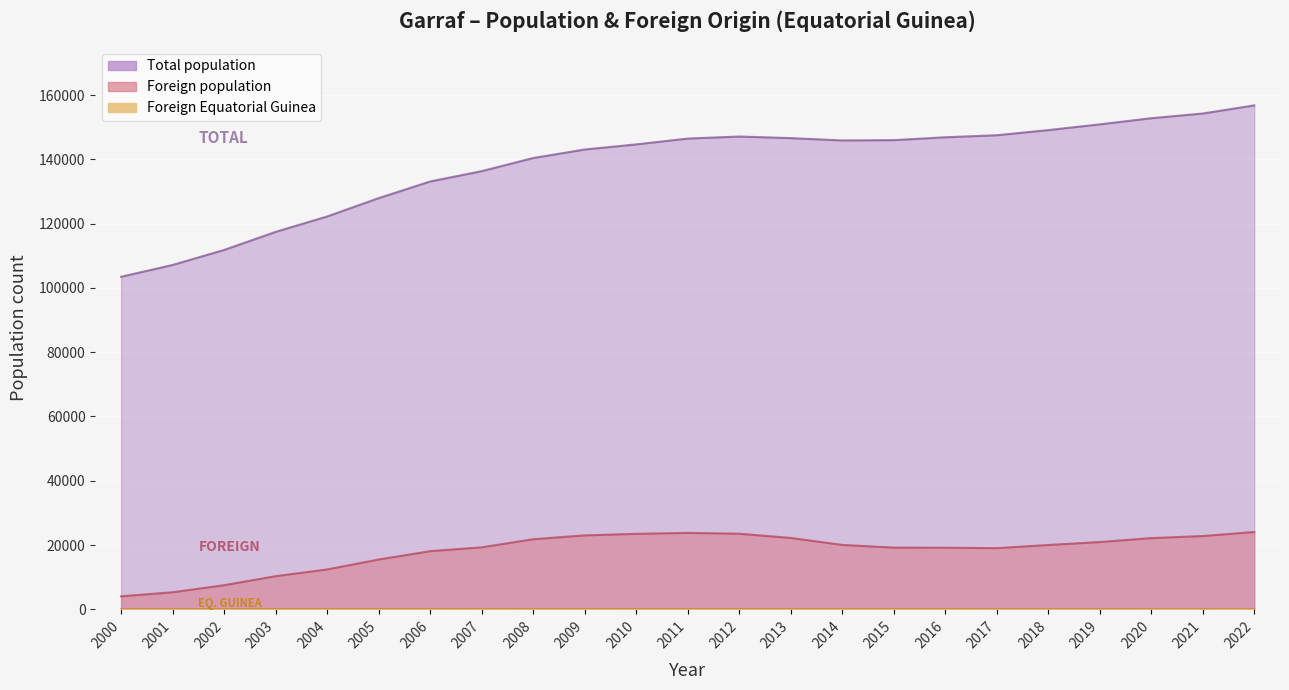

Is the value of Total population at 2008 greater than the value of Foreign population at 2005?

Yes